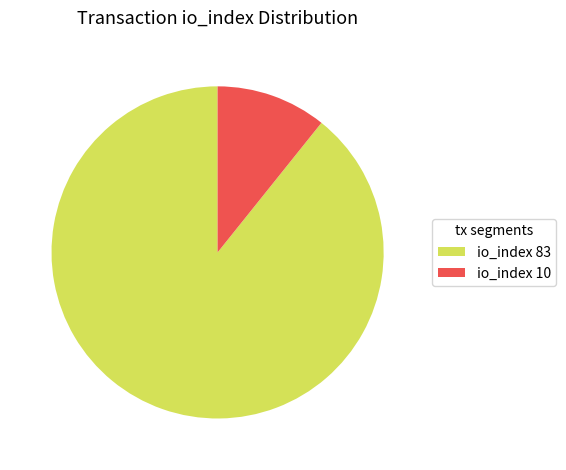

Which slice is the smallest?

io_index 10